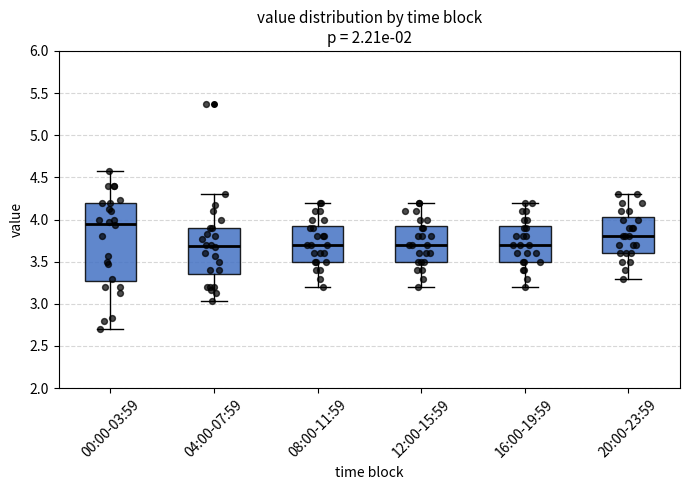

Reading left to right, transcribe this box plot: for each box, give where its median line is, the range the box spans, and where its two whiskers end, as read against the y-axis. The values are not printed on the chart, so give them approximately, as read against the axis.

00:00-03:59: median 3.95, box 3.30 to 4.20, whiskers 2.70 to 4.55
04:00-07:59: median 3.70, box 3.35 to 3.90, whiskers 3.05 to 4.30
08:00-11:59: median 3.70, box 3.50 to 3.95, whiskers 3.20 to 4.20
12:00-15:59: median 3.70, box 3.50 to 3.95, whiskers 3.20 to 4.20
16:00-19:59: median 3.70, box 3.50 to 3.95, whiskers 3.20 to 4.20
20:00-23:59: median 3.80, box 3.60 to 4.05, whiskers 3.30 to 4.30